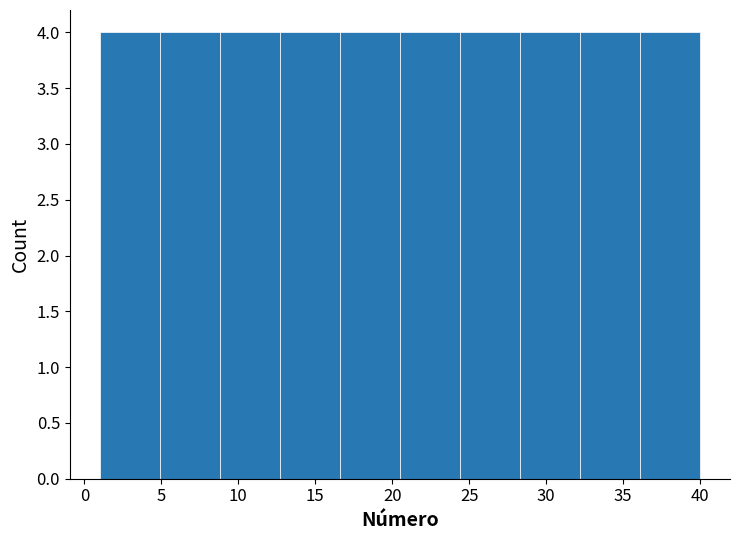

How tall is the bar that spans 28.3 to 32.2 on the x-axis? Neither the bar edges nor the heights are printed on the chart, so give them approximately, as read against the axes.

4